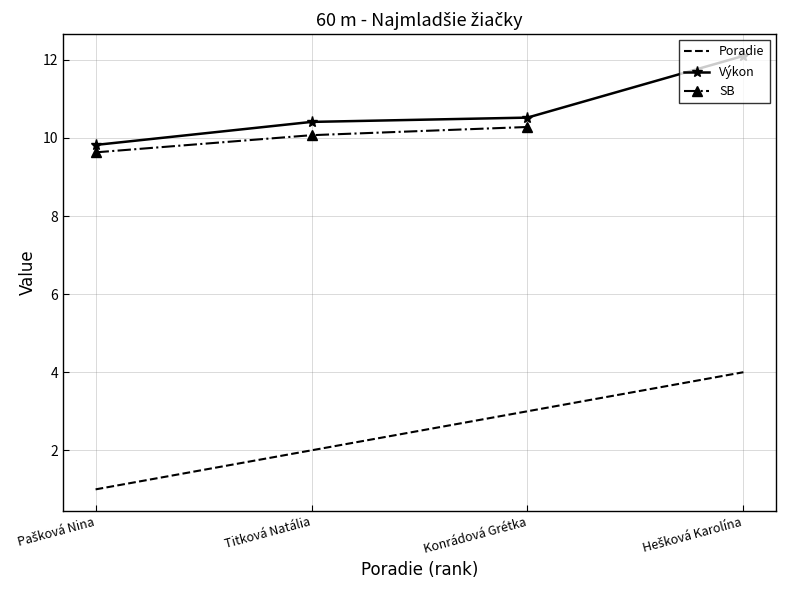

What is the total value across all series at Titková Natália?

22.5